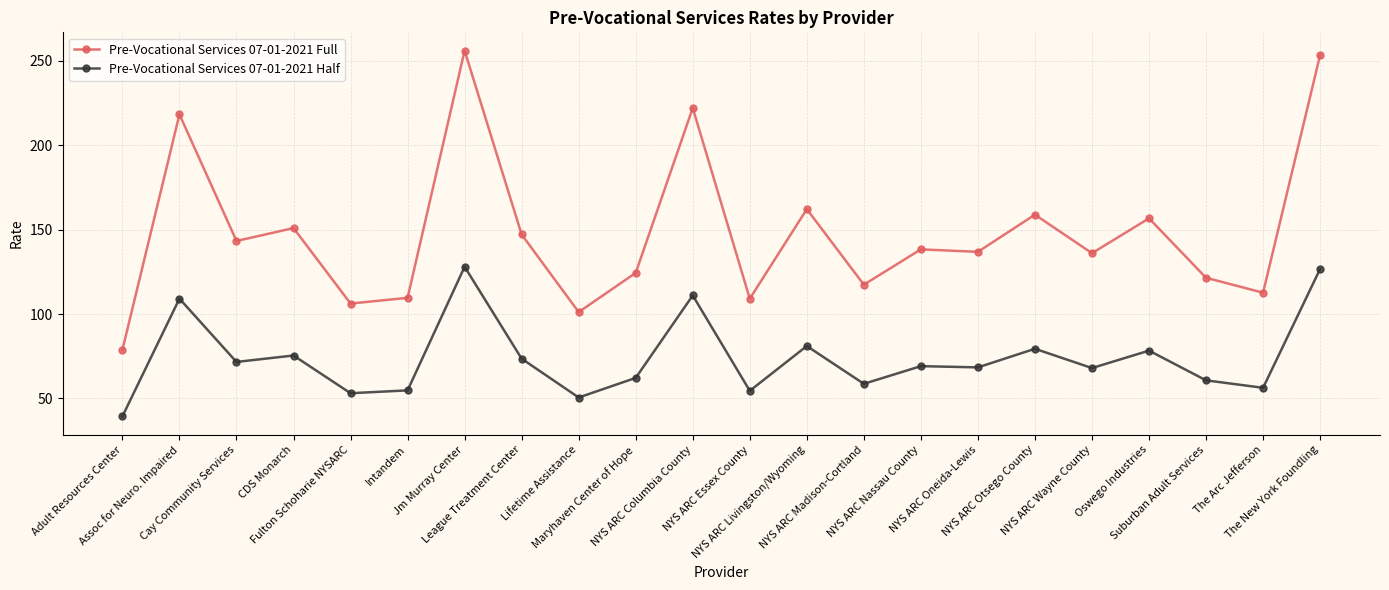

True or false: Pre-Vocational Services 07-01-2021 Half and Pre-Vocational Services 07-01-2021 Full cross at least once.

False